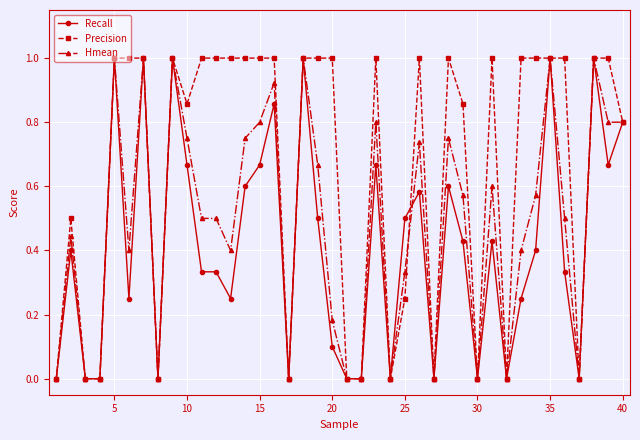

True or false: Recall has more than 0 points higher than both neighbors.

True